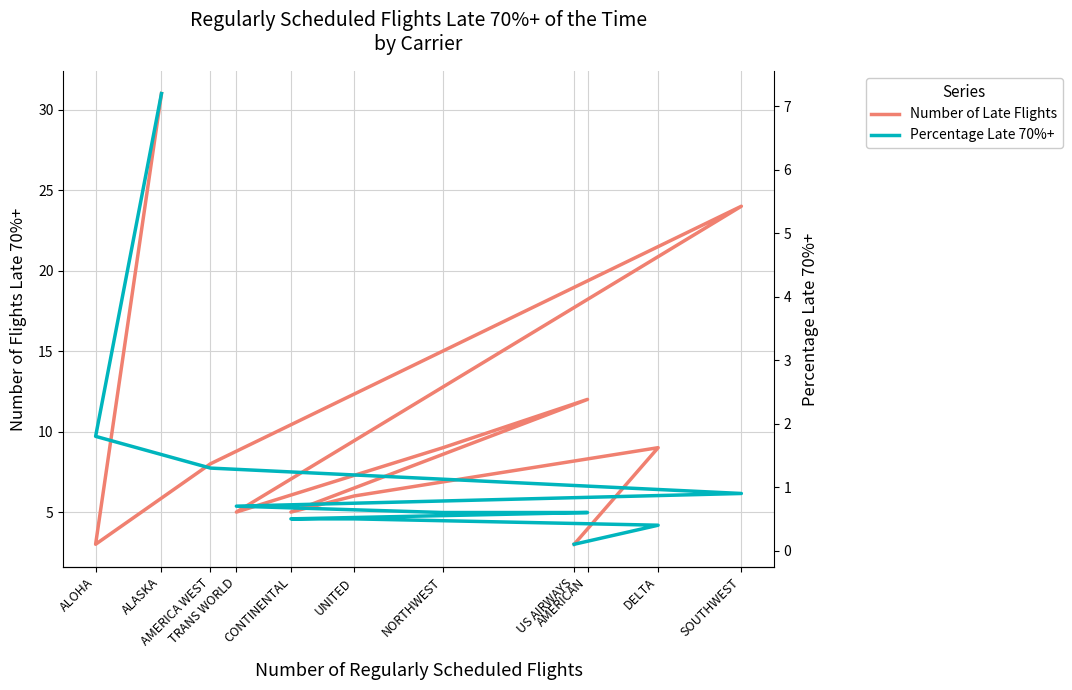

What is the minimum value shown in the chart?

0.1